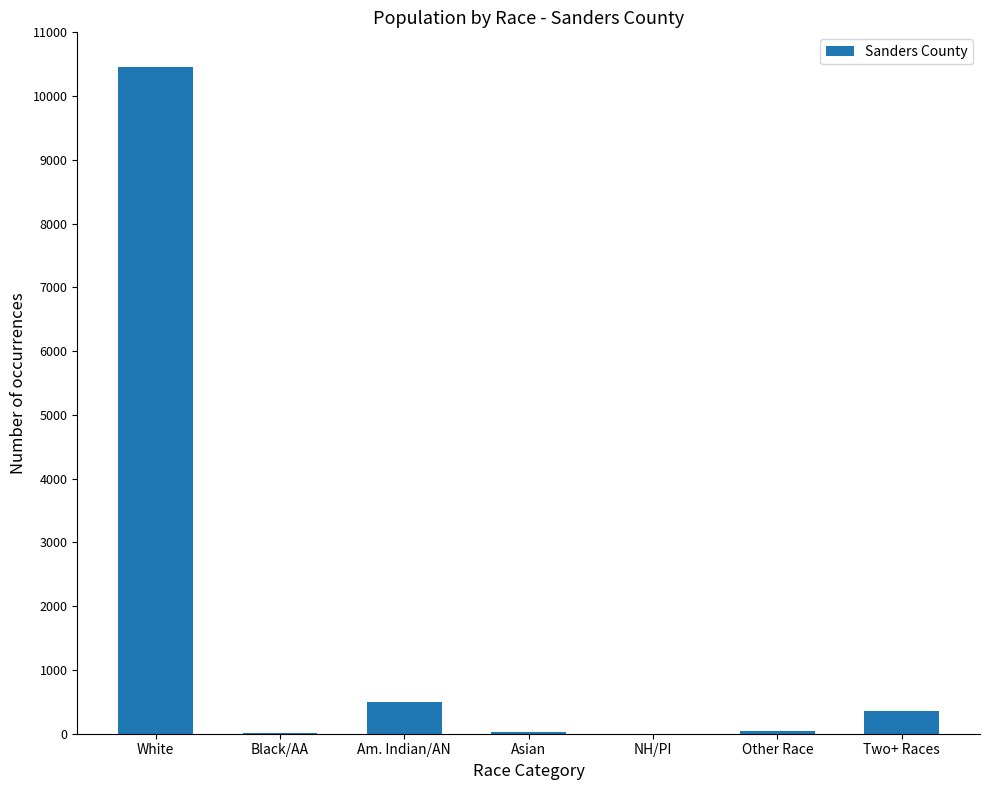

Count the number of data series in this chart.

1